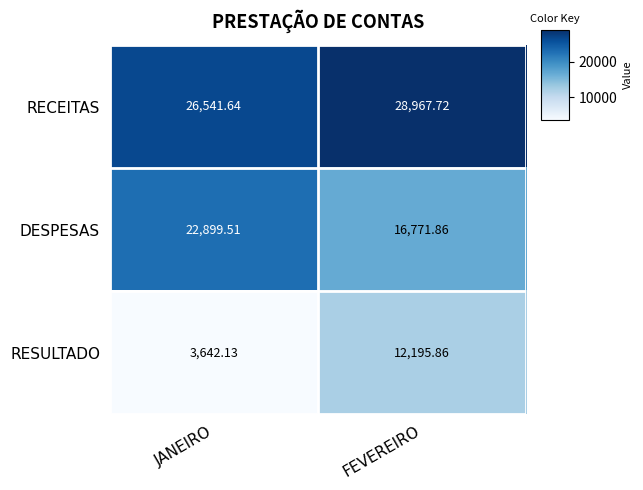

At which label does DESPESAS reach its peak?

JANEIRO